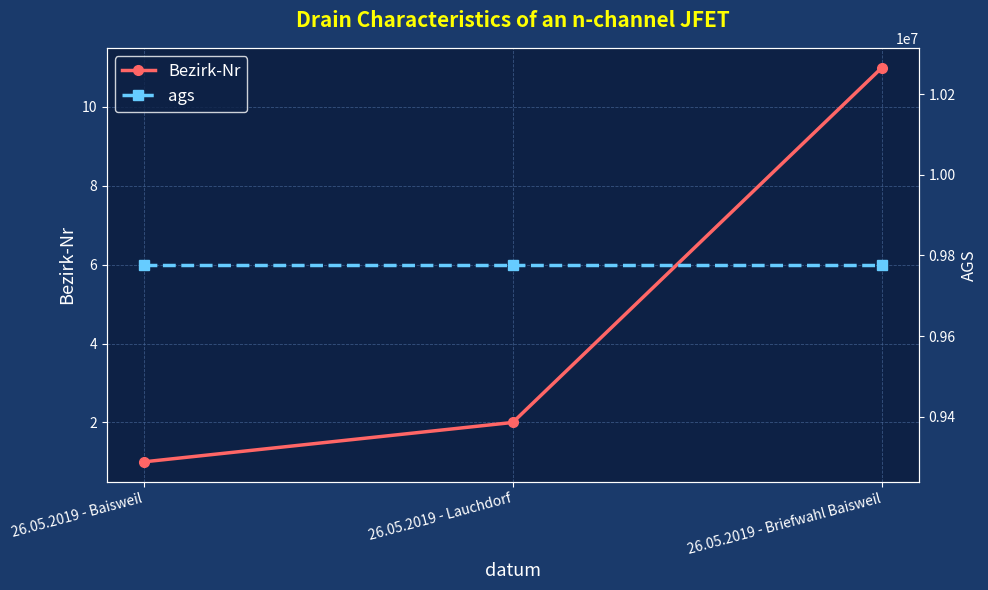

Where is Bezirk-Nr nearest to the value 6?

26.05.2019 - Lauchdorf